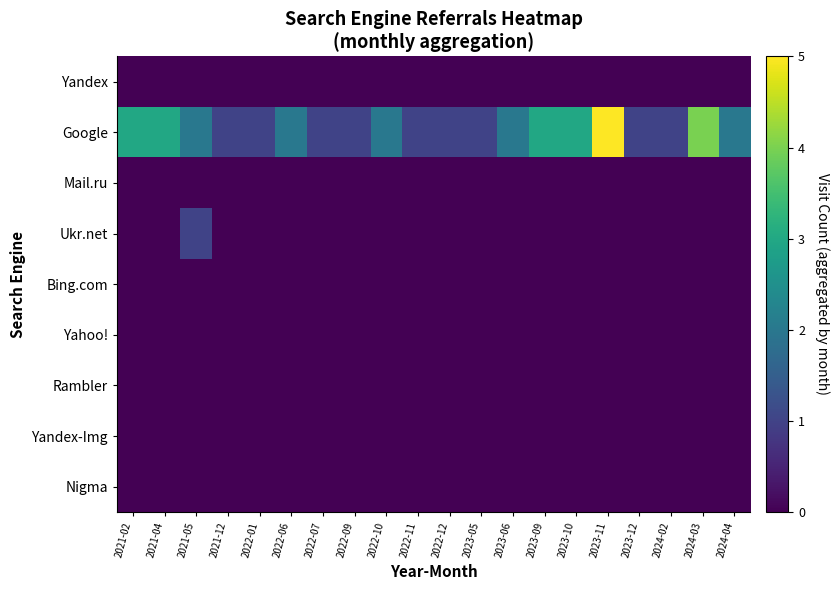

Which series has the largest range (max minus min)?

Google